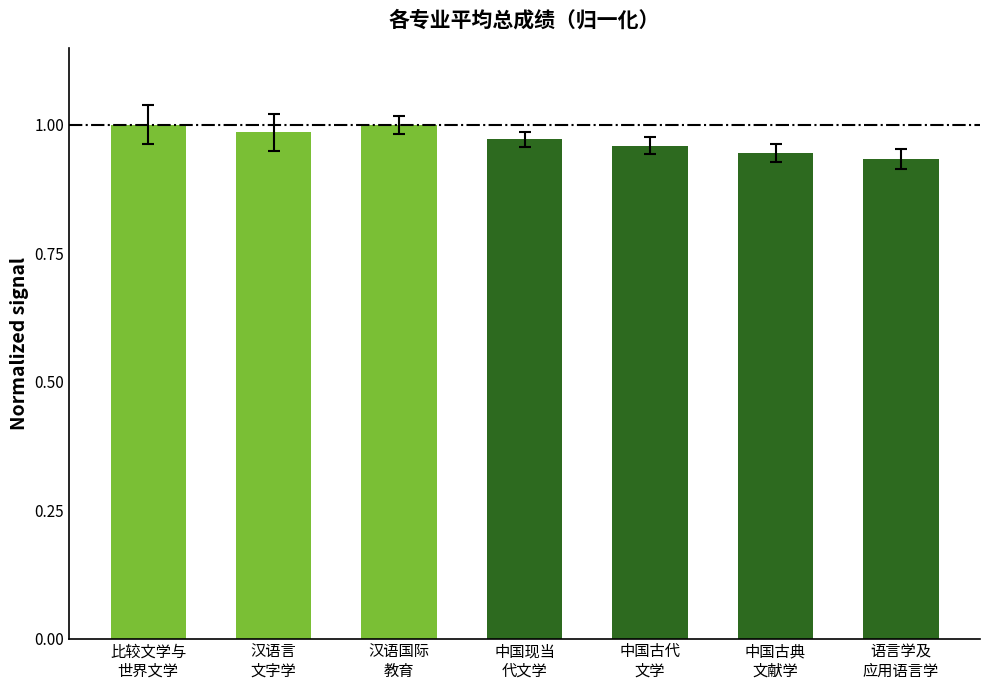

What is the sum of all values?

6.8